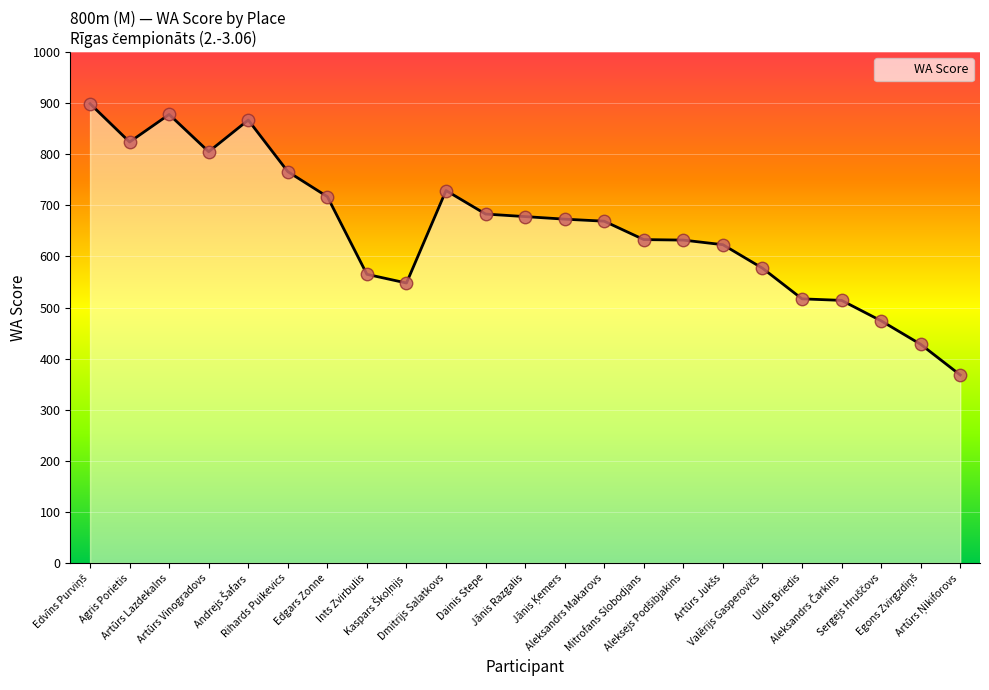

What is the difference between the maximum and minimum values?

531